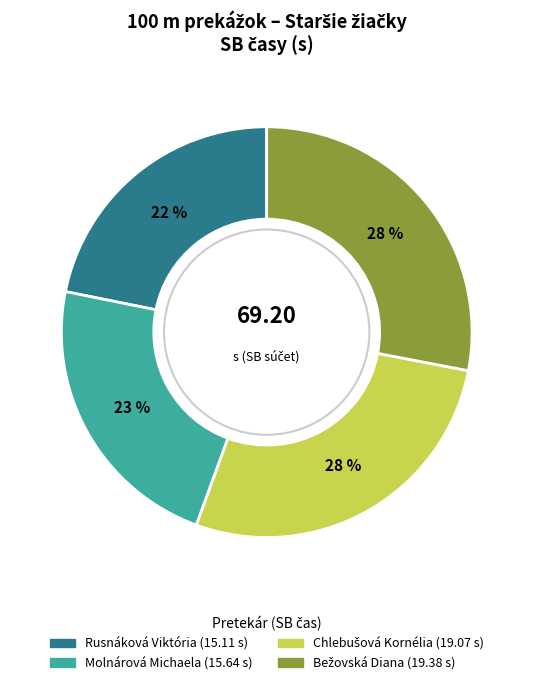

Does Molnárová Michaela account for over 50% of the chart?

No